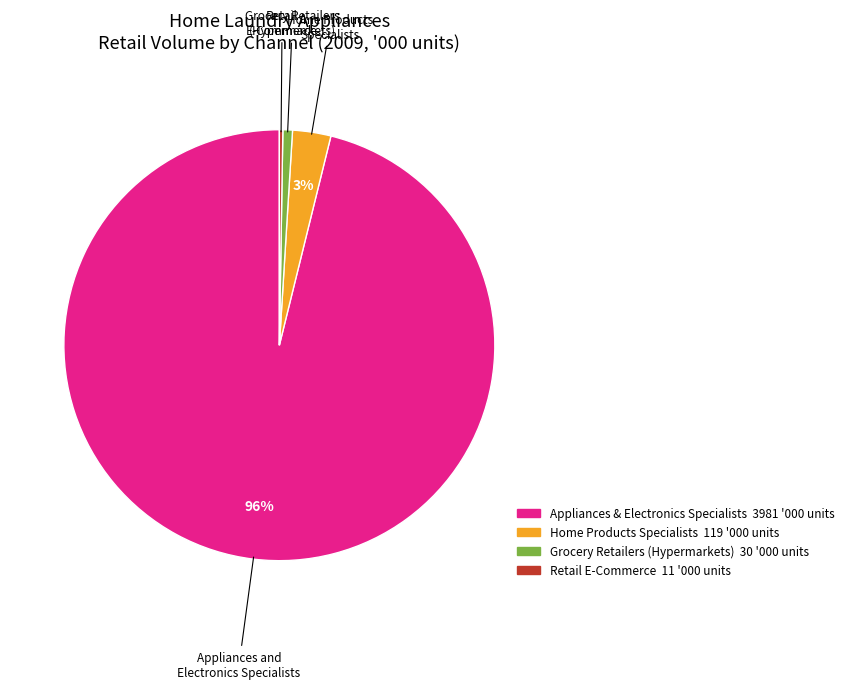

Is there a majority slice in this chart?

Yes